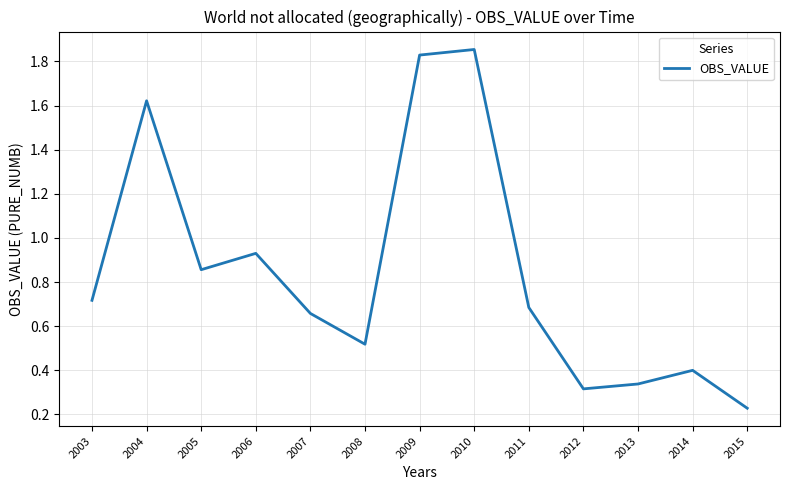

Which category has the lowest value across all series?

2015